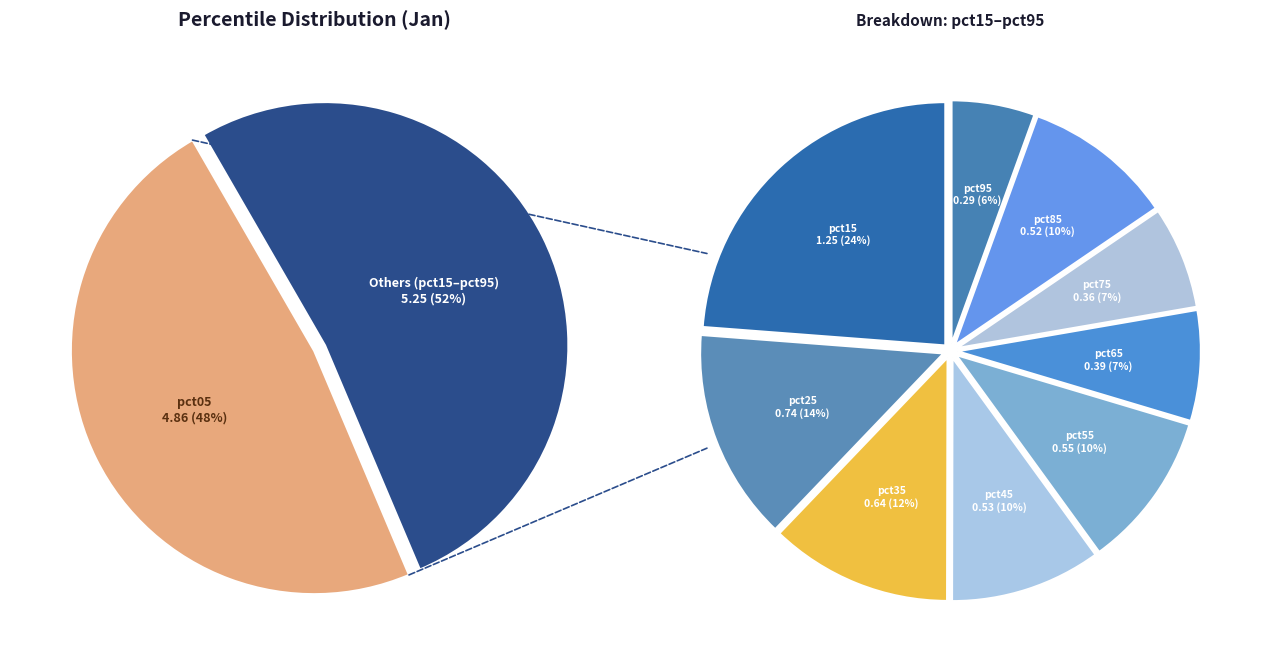

To the nearest percent, what is the combined percentage of pct75 and pct65?

7%